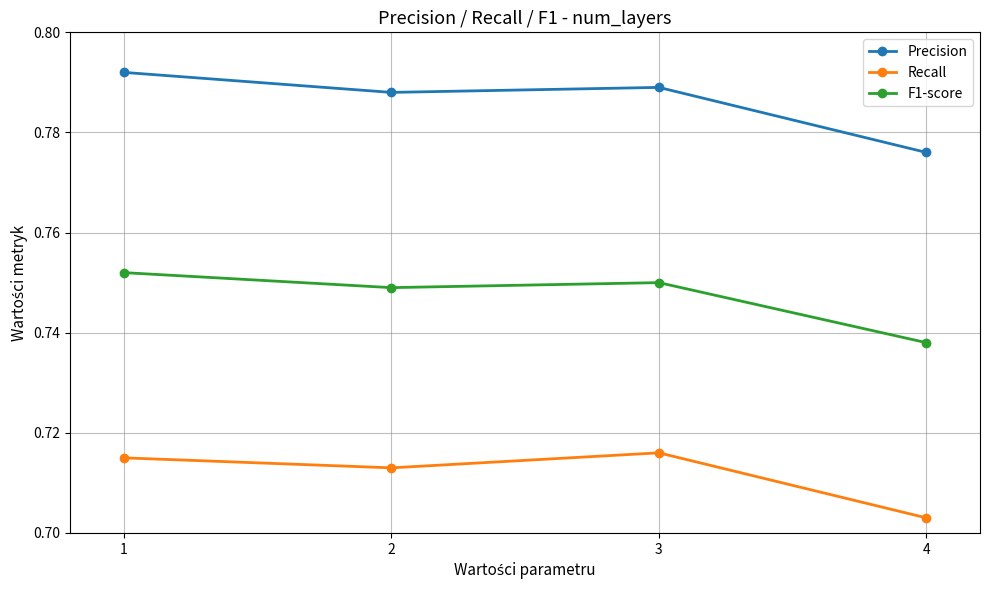

The Recall series shows 1.0 at 1. True or false?

False